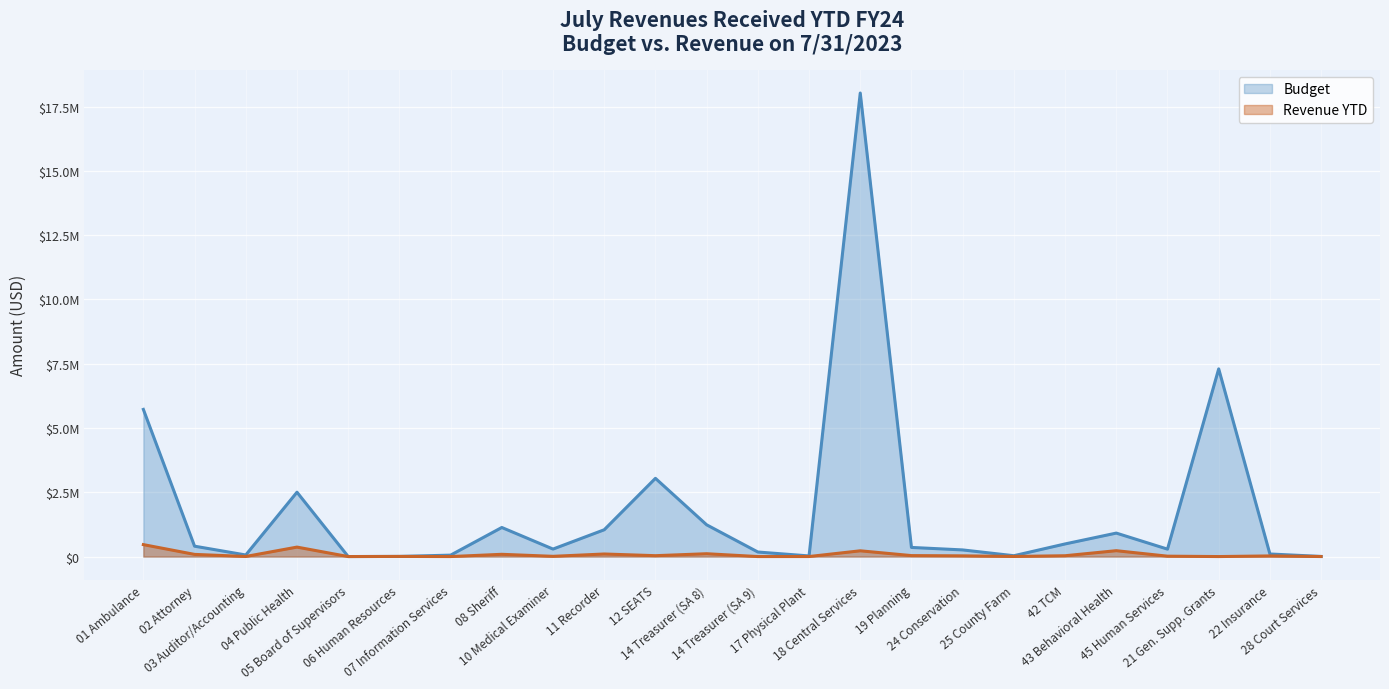

What is the total value across all series at 03 Auditor/Accounting?

64208